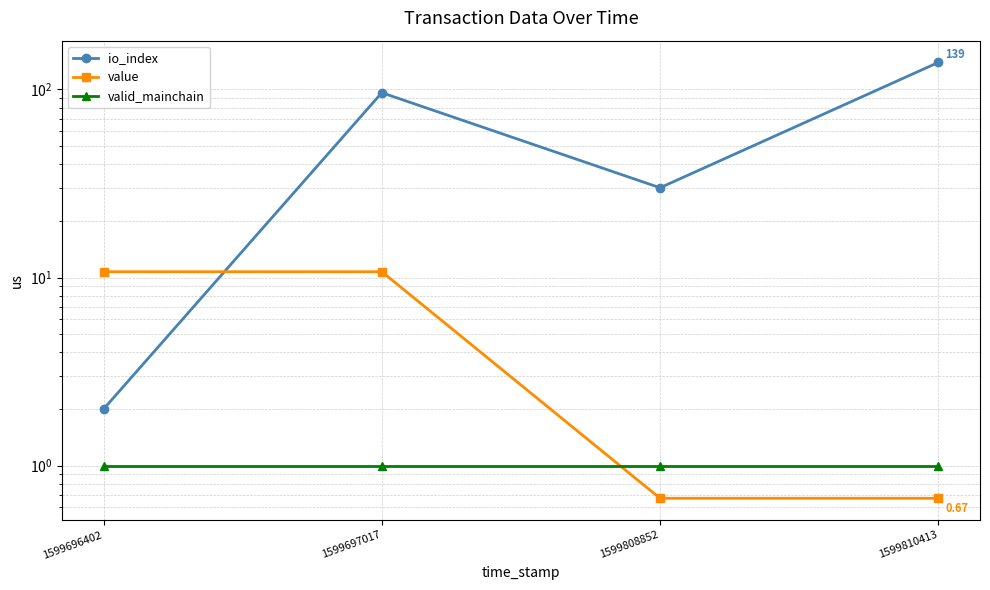

Reading left to right, list all the values displayed in this chart.

io_index: 2.0	96.0	30.0	139.0
value: 10.7	10.7	0.7	0.7
valid_mainchain: 1.0	1.0	1.0	1.0